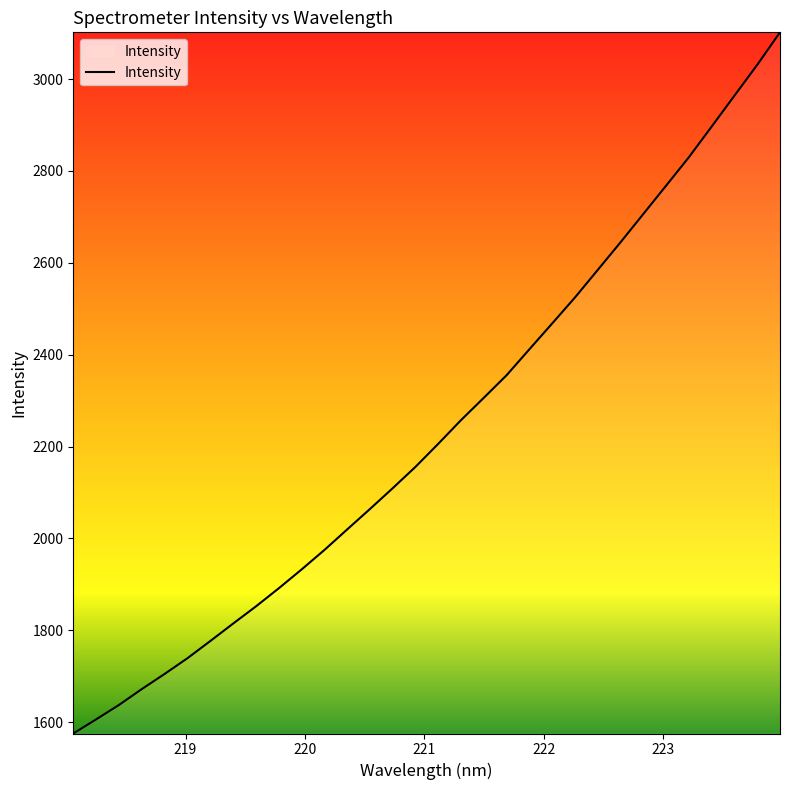

What is the difference between the maximum and minimum values?

1526.0